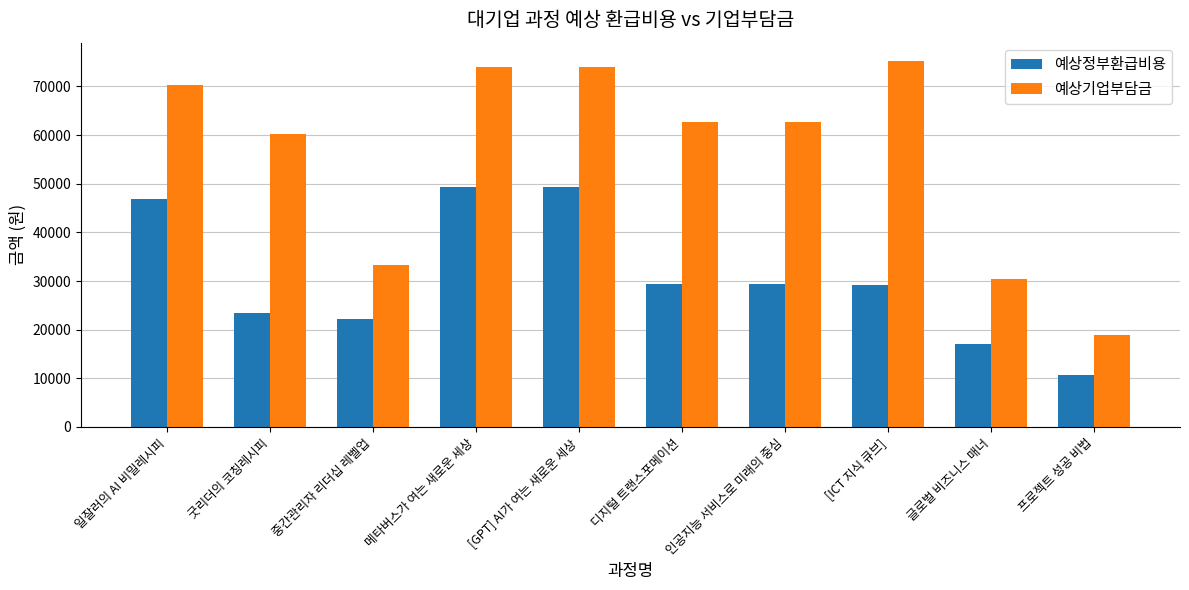

What is the value of the 예상정부환급비용 bar at the 7th from the left?

29462